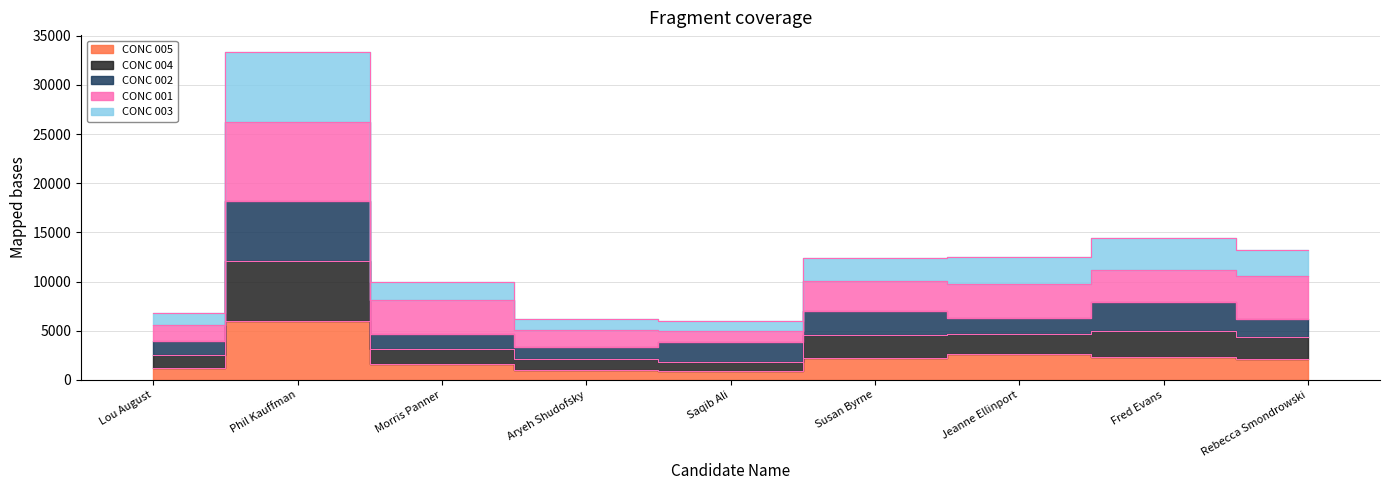

What is the value of the CONC 004 point at the 7th from the left?

4665